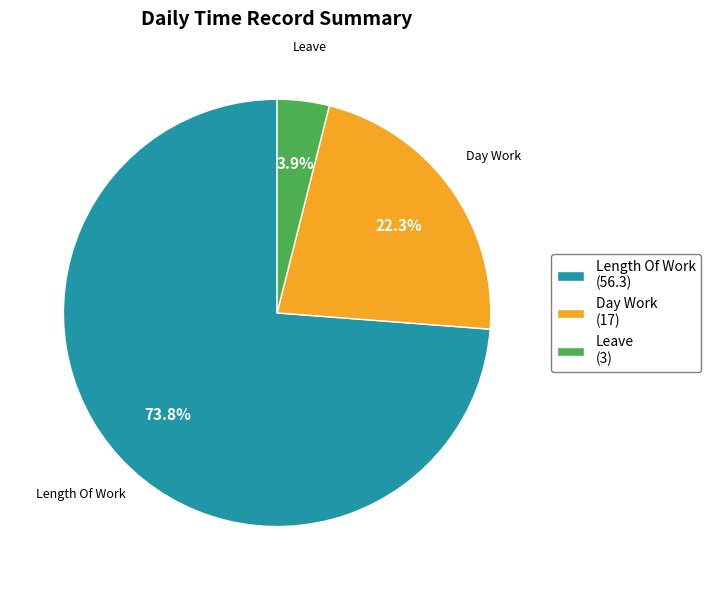

To the nearest percent, what is the average slice percentage?

33%